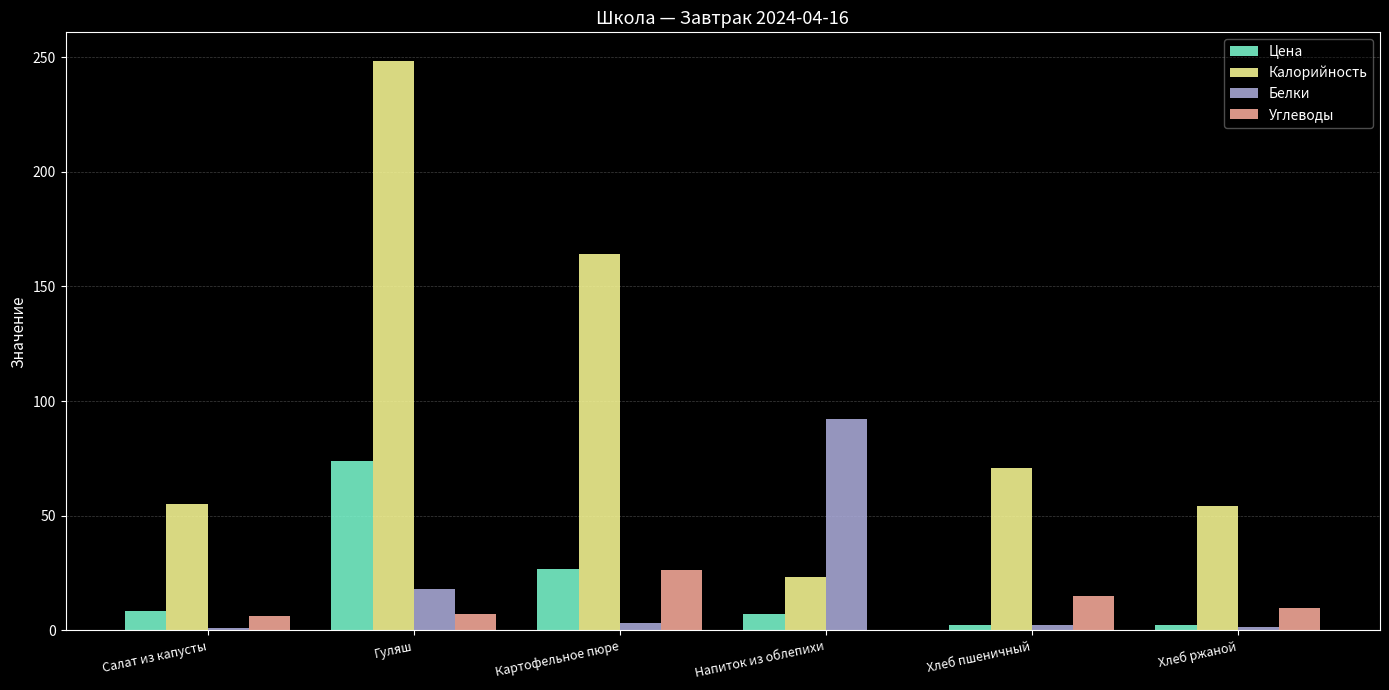

What is the maximum value for Цена?

73.9